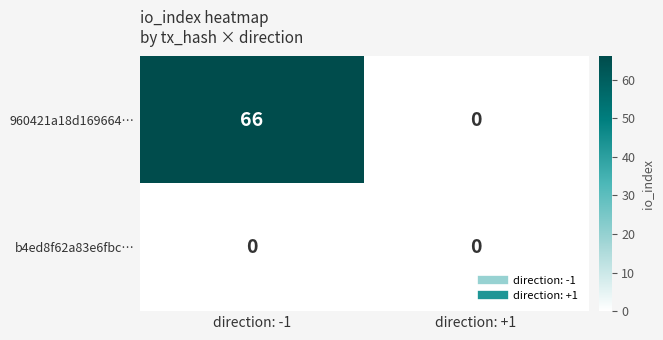

Reading left to right, list all the values displayed in this chart.

960421a18d169664…: 66	0
b4ed8f62a83e6fbc…: 0	0